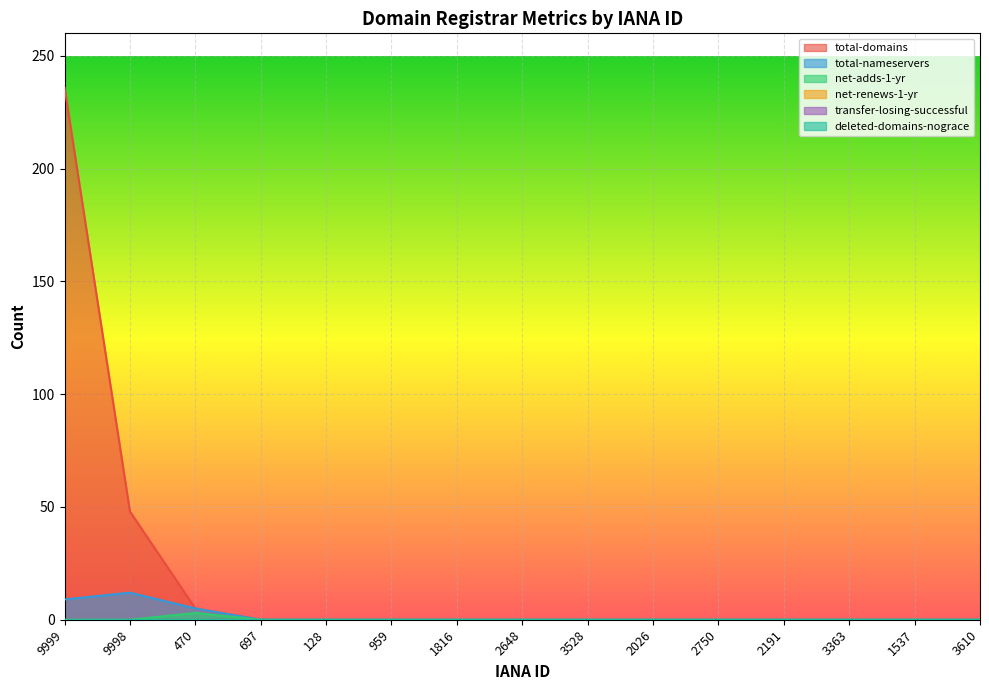

True or false: net-adds-1-yr has a value of 0 at 2191.

True